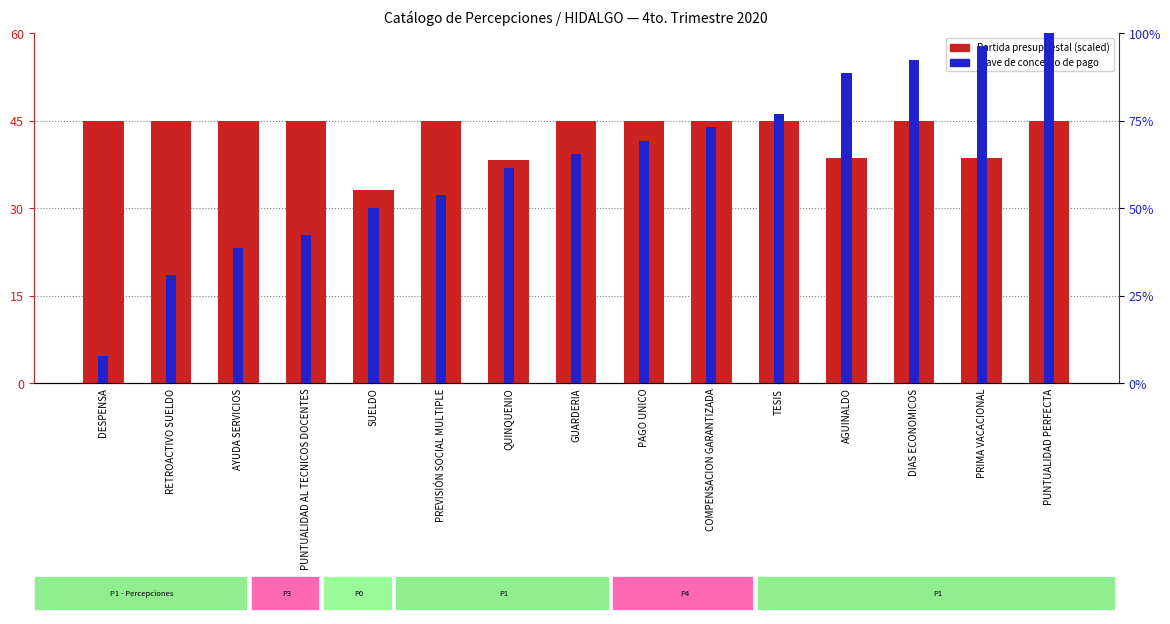

Is the value of Clave de concepto de pago at AYUDA SERVICIOS greater than the value of Partida presupuestal (scaled) at QUINQUENIO?

No